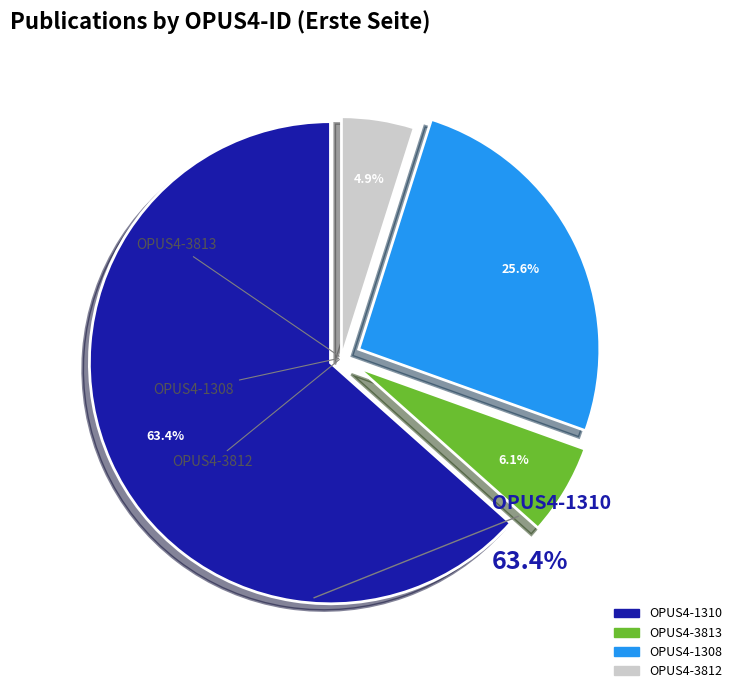

What is the largest slice in the pie chart?

OPUS4-1310